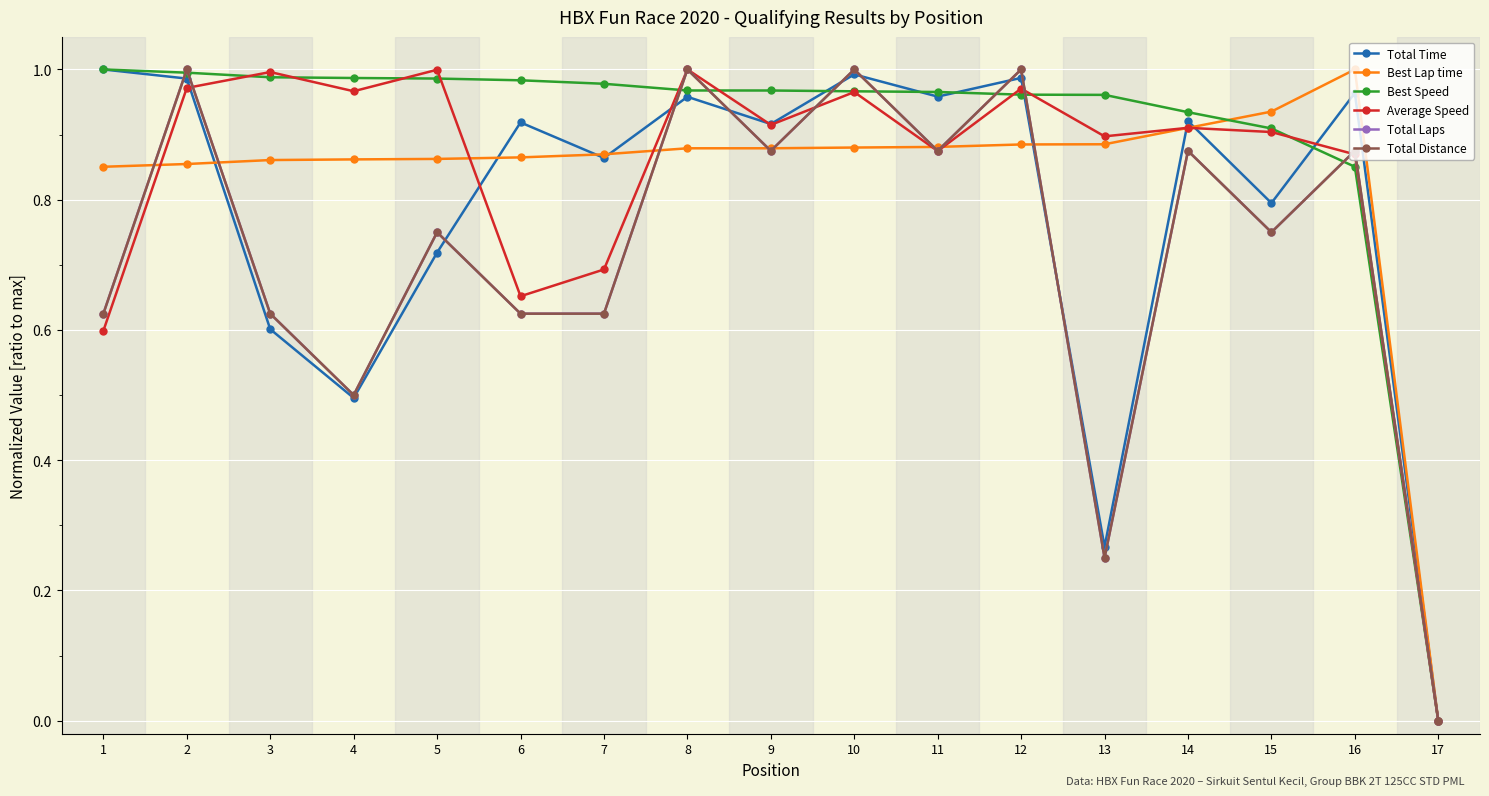

What is the sum of the Total Distance values at 17 and 15?

0.8